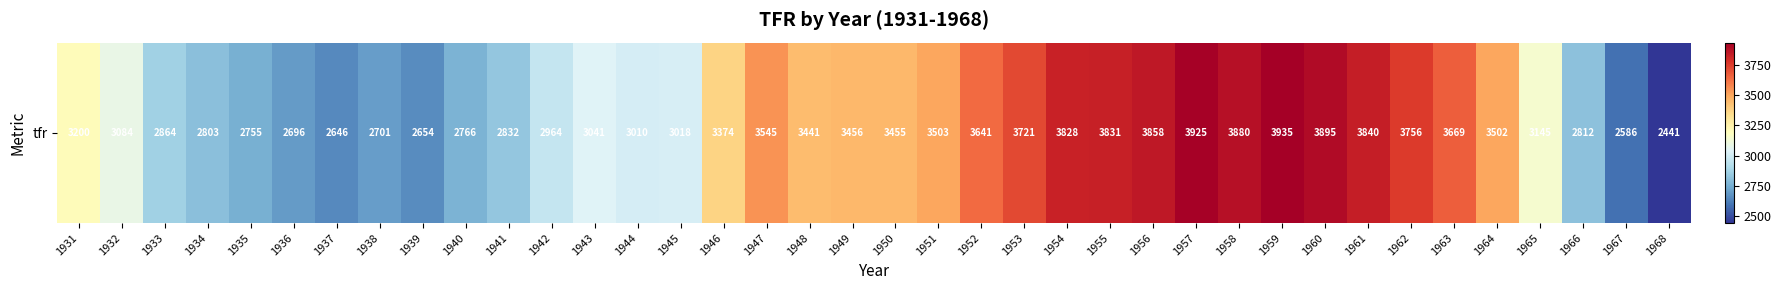

Approximately how many times larger is the value at 1953 compared to 1960?

1.0